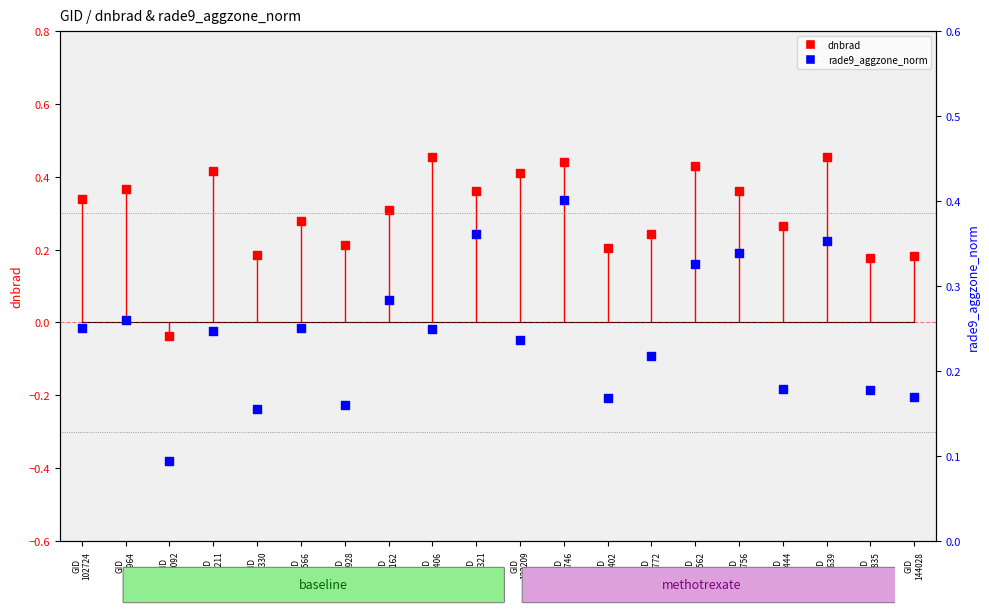

At which category is the sum across all series the highest?

GID
132746